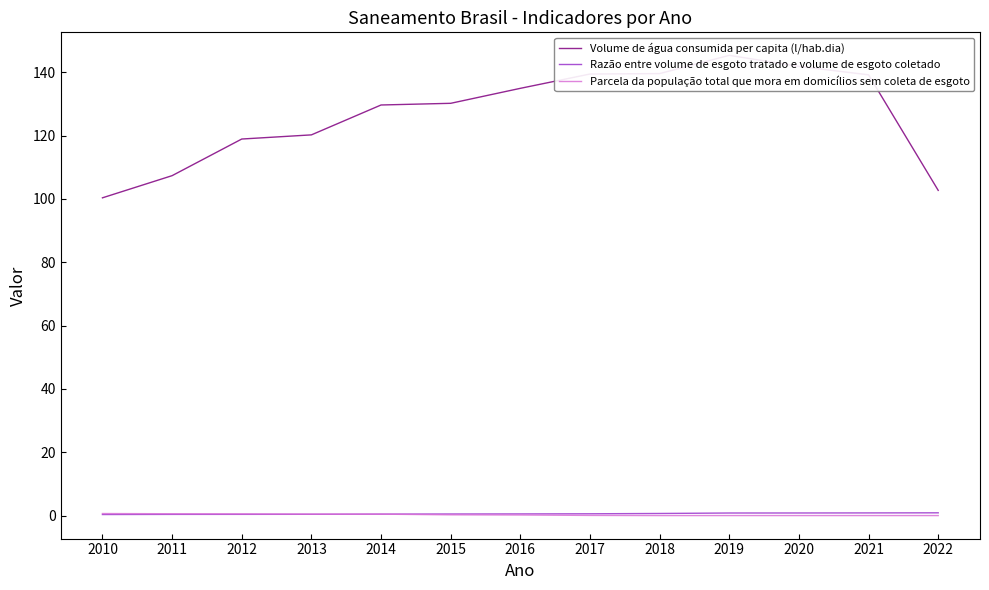

Count the number of categories in the chart.

13